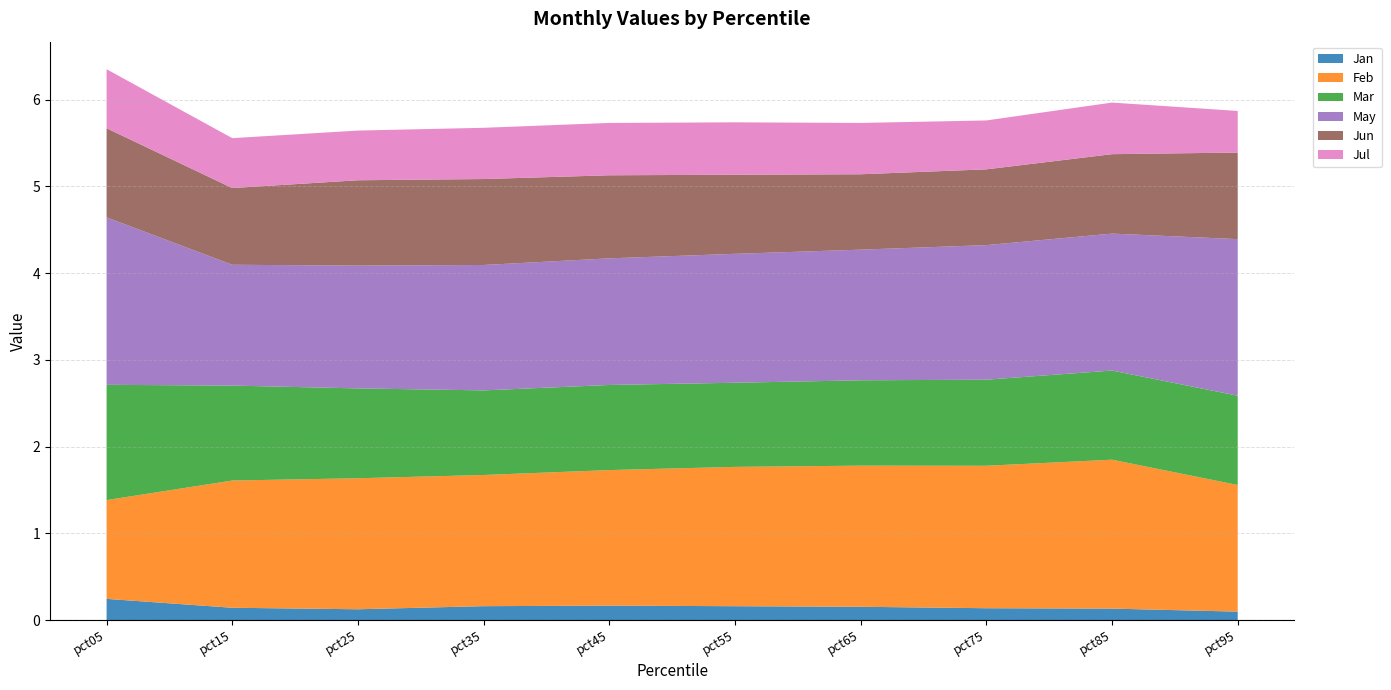

Reading left to right, list all the values displayed in this chart.

Jan: 0.2	0.1	0.1	0.2	0.2	0.2	0.2	0.1	0.1	0.1
Feb: 1.1	1.5	1.5	1.5	1.6	1.6	1.6	1.6	1.7	1.5
Mar: 1.3	1.1	1.0	1.0	1.0	1.0	1.0	1.0	1.0	1.0
May: 1.9	1.4	1.4	1.4	1.5	1.5	1.5	1.6	1.6	1.8
Jun: 1.0	0.9	1.0	1.0	1.0	0.9	0.9	0.9	0.9	1.0
Jul: 0.7	0.6	0.6	0.6	0.6	0.6	0.6	0.6	0.6	0.5